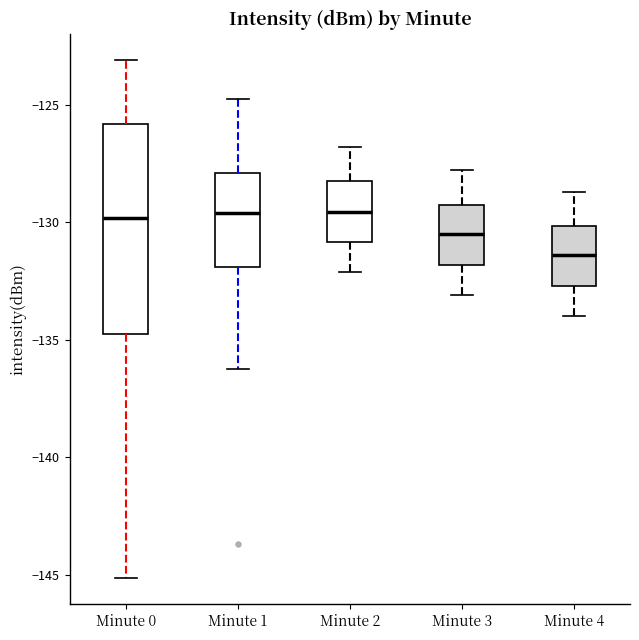

Which box is the tallest, from its lower edge to its upper edge?

Minute 0